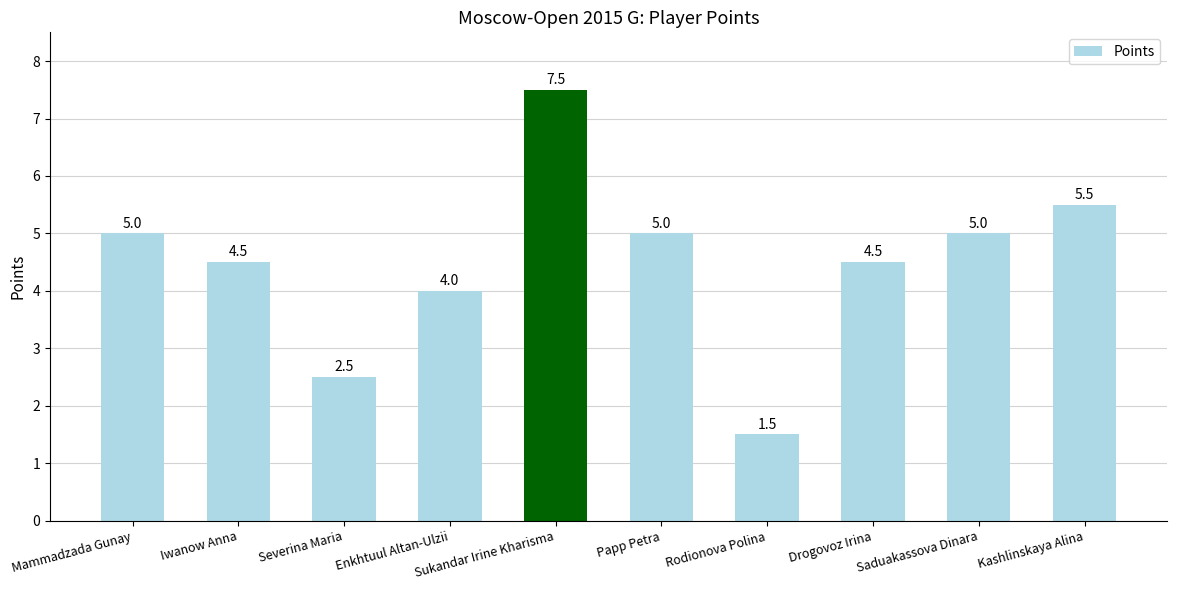

Which category has the highest value across all series?

Sukandar Irine Kharisma